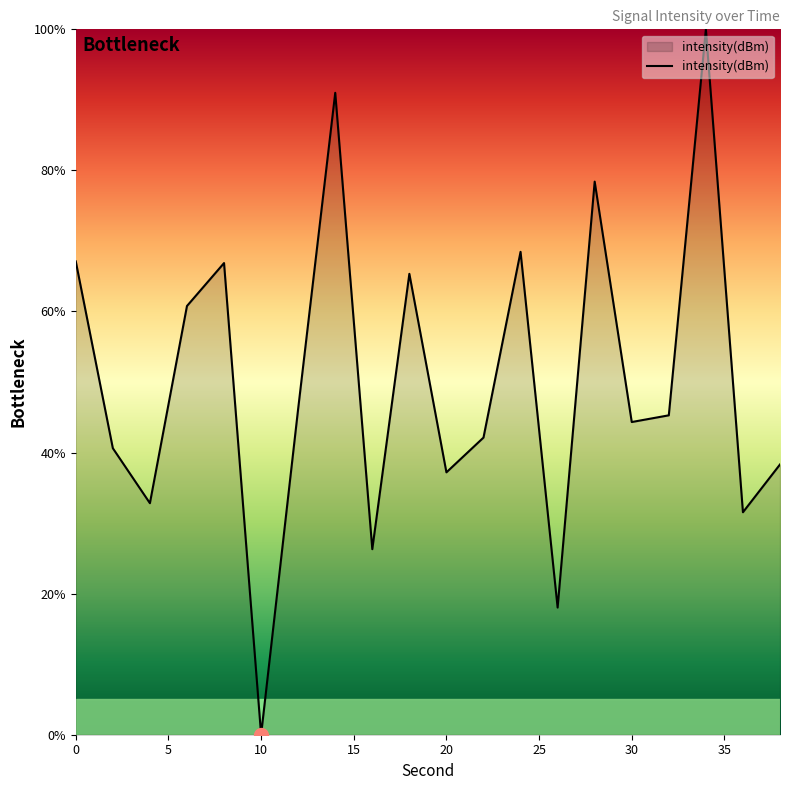

What is the difference between the maximum and minimum values?

100.0